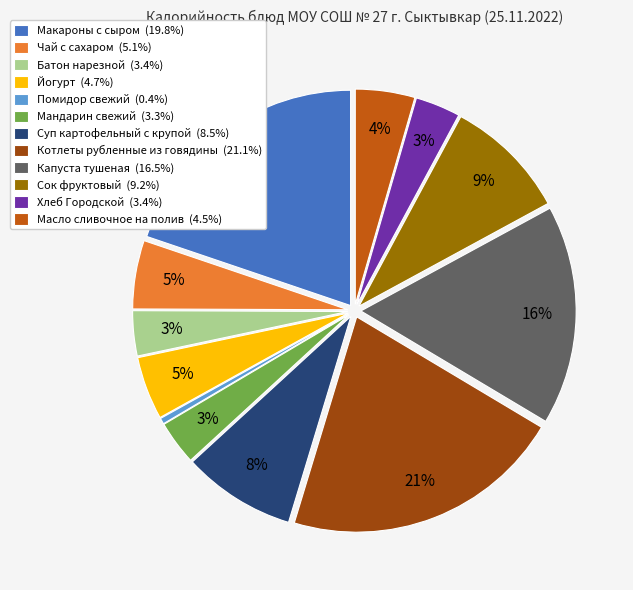

What is the ratio of the value at Чай с сахаром to the value at Сок фруктовый?

0.6